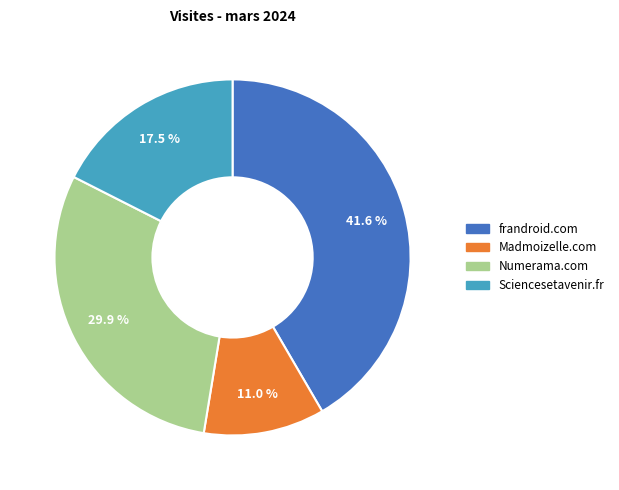

To the nearest percent, what is the difference between the frandroid.com and Sciencesetavenir.fr slice percentages?

24%